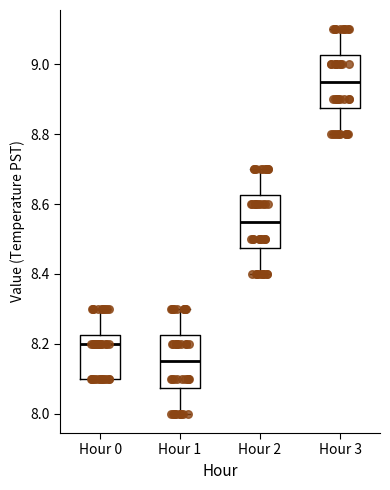

Where is the upper edge of the box for Hour 3 on the y-axis? The values are not printed on the chart, so give them approximately, as read against the axis.

9.02